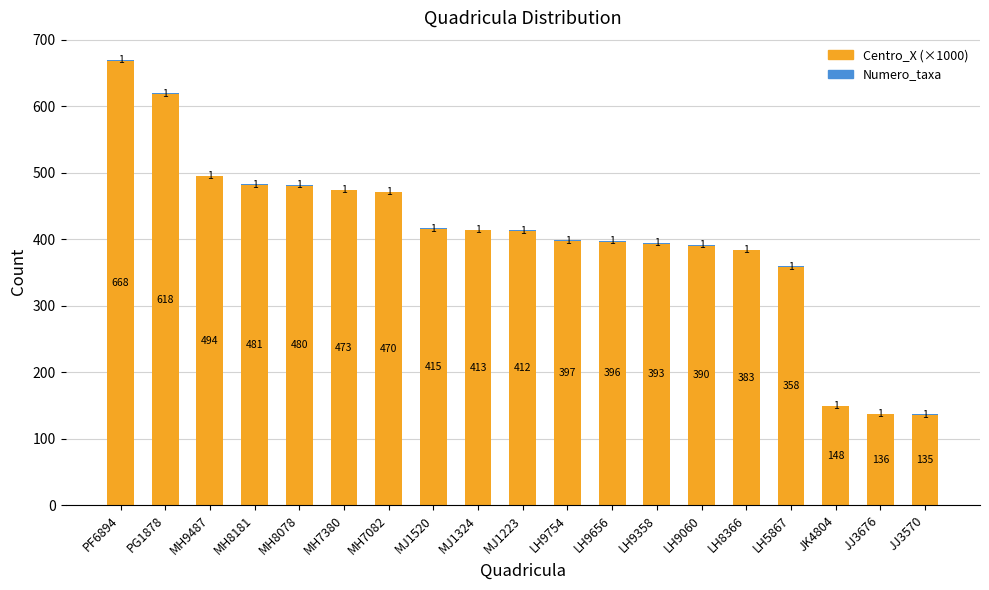

The Centro_X (×1000) series shows 635.7 at LH9060. True or false?

False